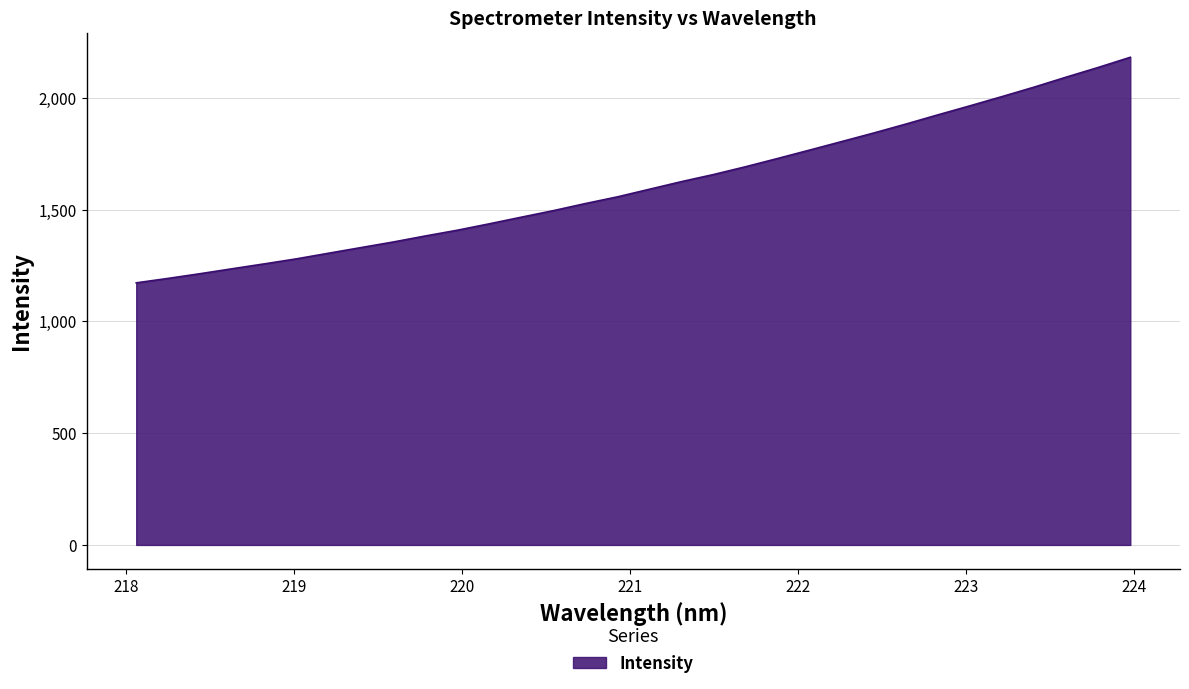

What is the difference between the maximum and minimum values?

1009.0